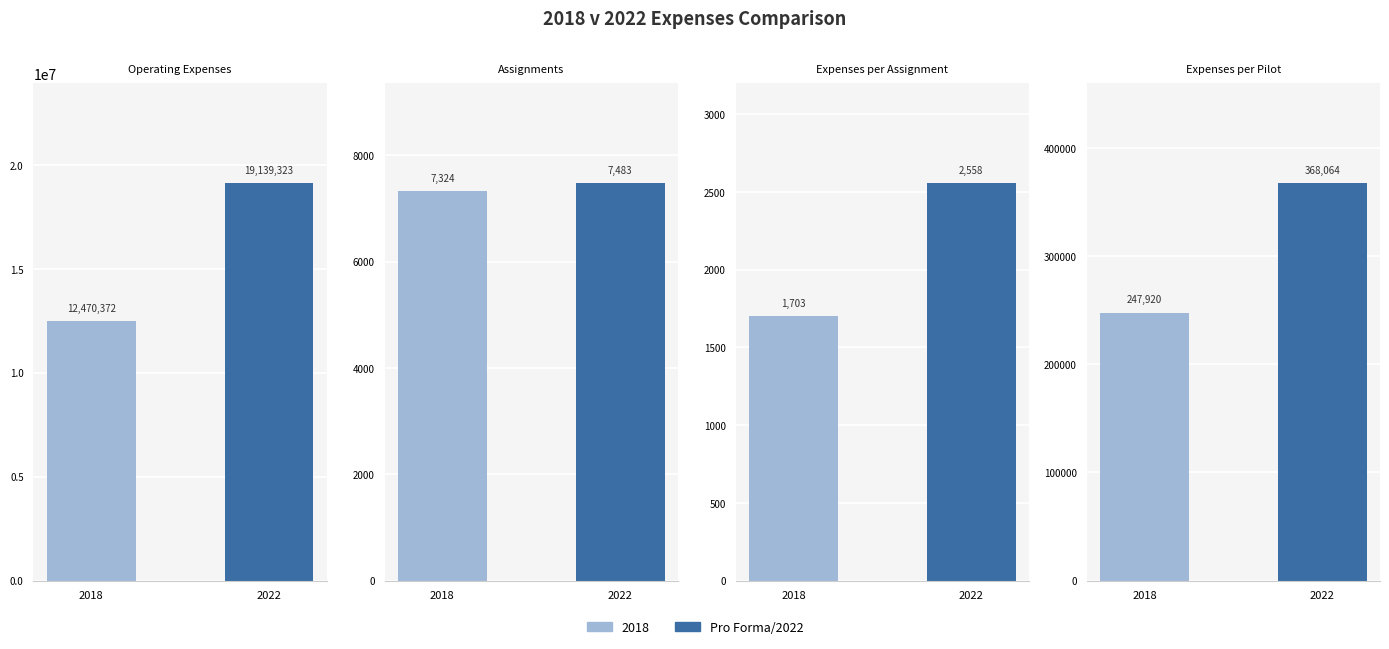

True or false: 2018 has a value of 146709.6 at Expenses per Pilot.

False